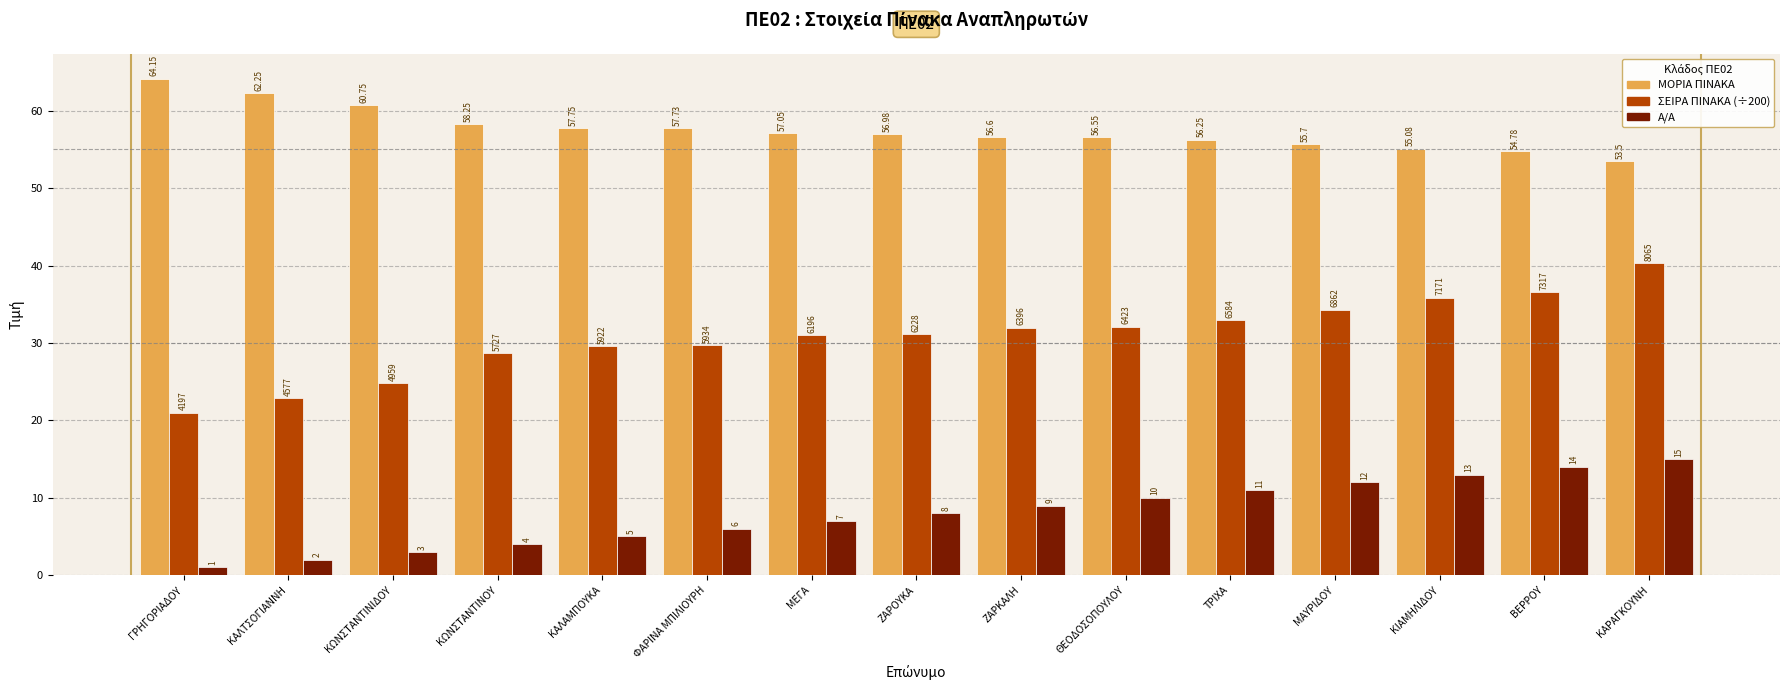

Is the value of Α/Α at ΤΡΙΧΑ greater than the value of ΣΕΙΡΑ ΠΙΝΑΚΑ (÷200) at ΚΑΡΑΓΚΟΥΝΗ?

No